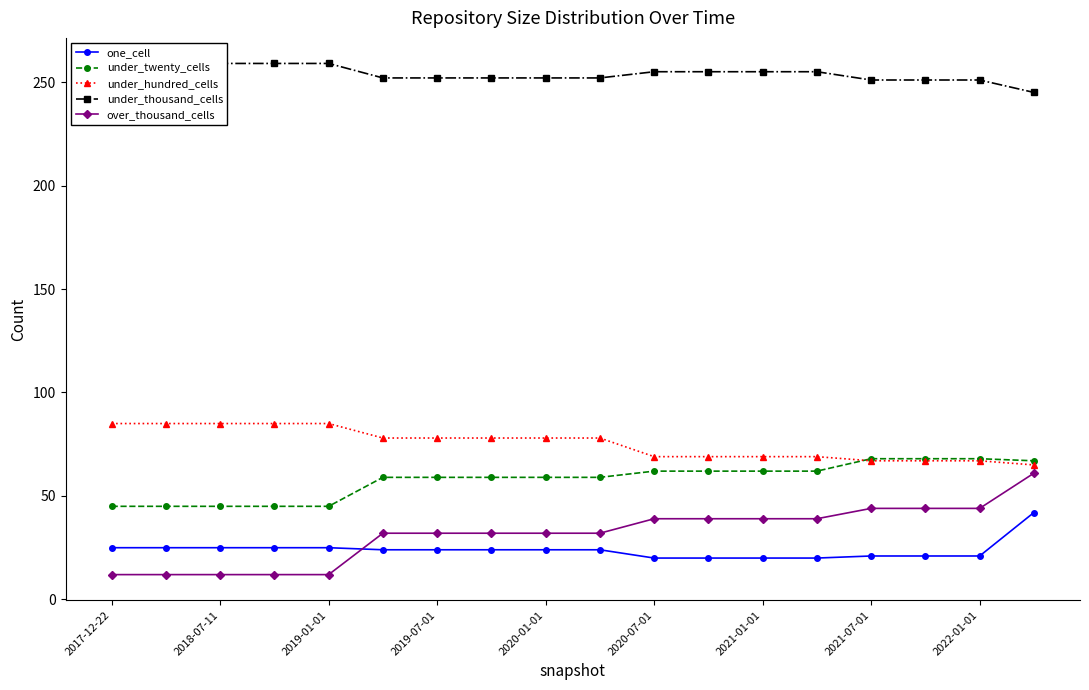

The value of under_hundred_cells at 2017-12-22 is 37. True or false?

False